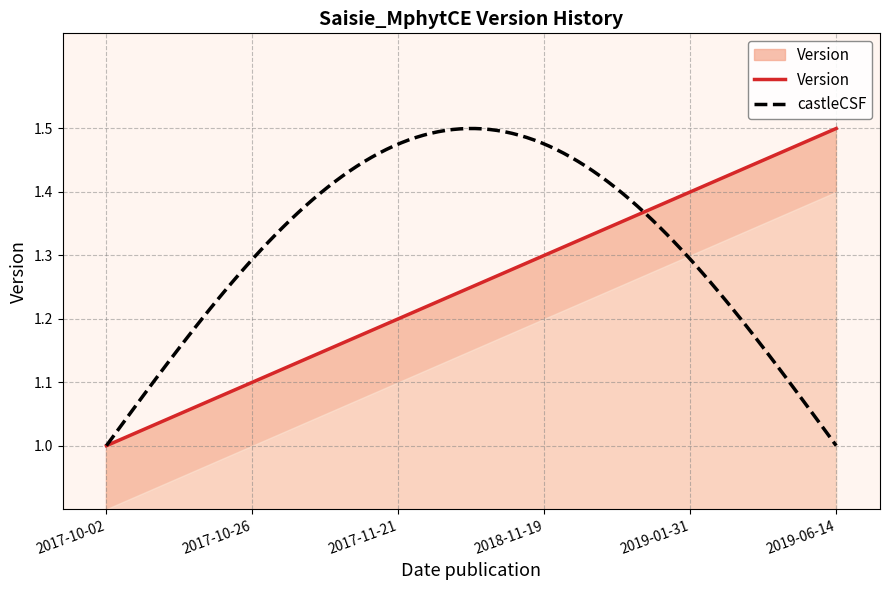

Reading left to right, what are all the values shown in this chart?

2017-10-02=1.0	2017-10-26=1.1	2017-11-21=1.2	2018-11-19=1.3	2019-01-31=1.4	2019-06-14=1.5